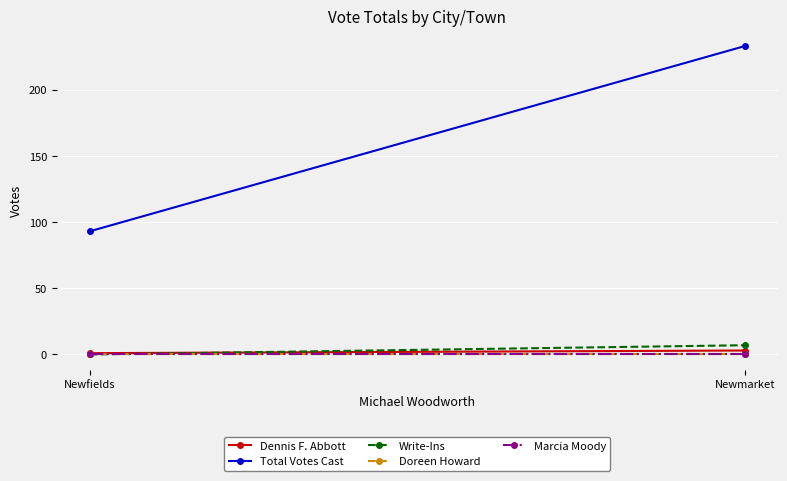

Which category has the highest value in the Total Votes Cast series?

Newmarket